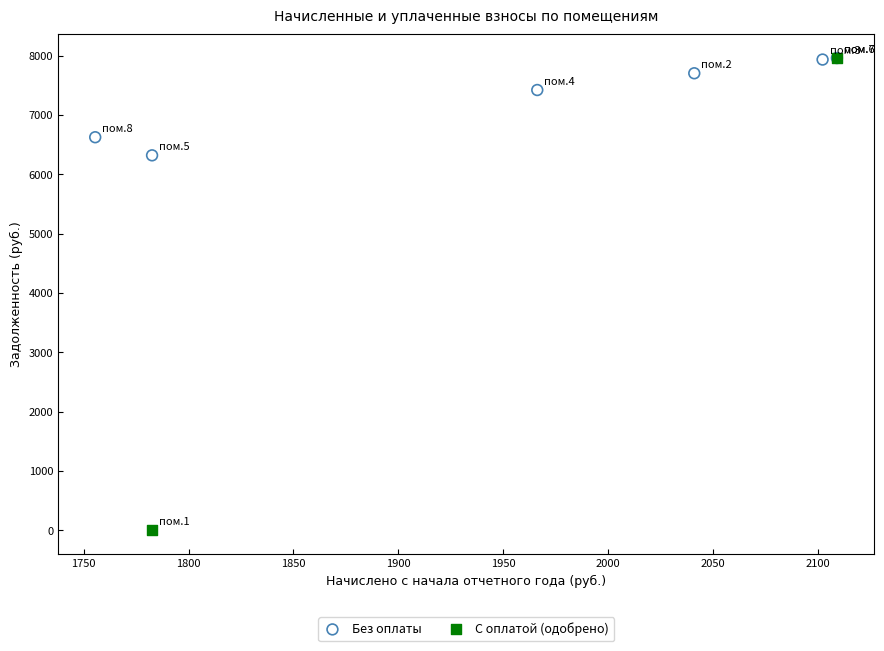

Which series has the largest Y range (max minus min)?

С оплатой (одобрено)